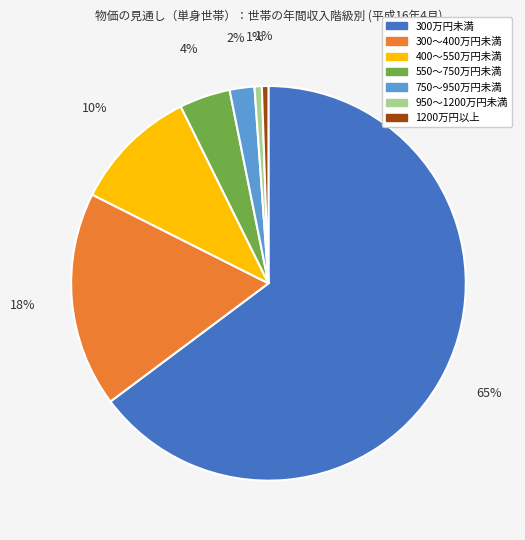

Do 300万円未満 and 300～400万円未満 together represent more than half of the pie?

Yes